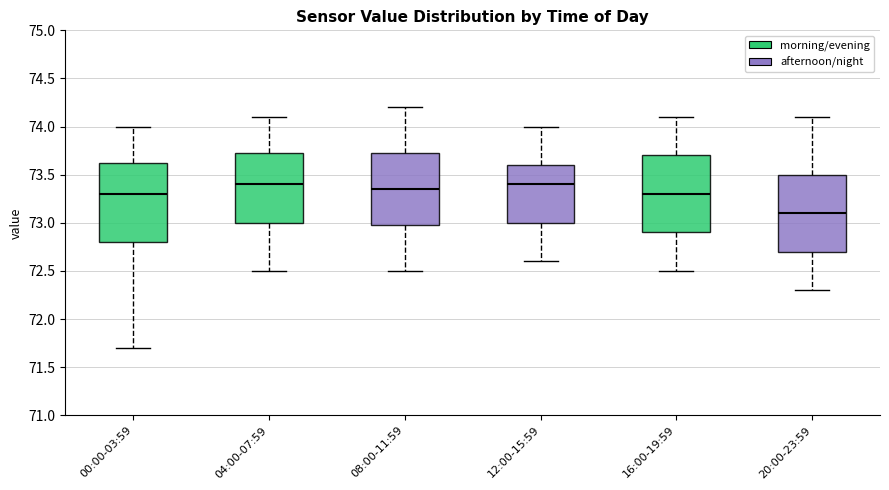

Where does the lower whisker of the box for 00:00-03:59 end on the y-axis? The values are not printed on the chart, so give them approximately, as read against the axis.

71.70